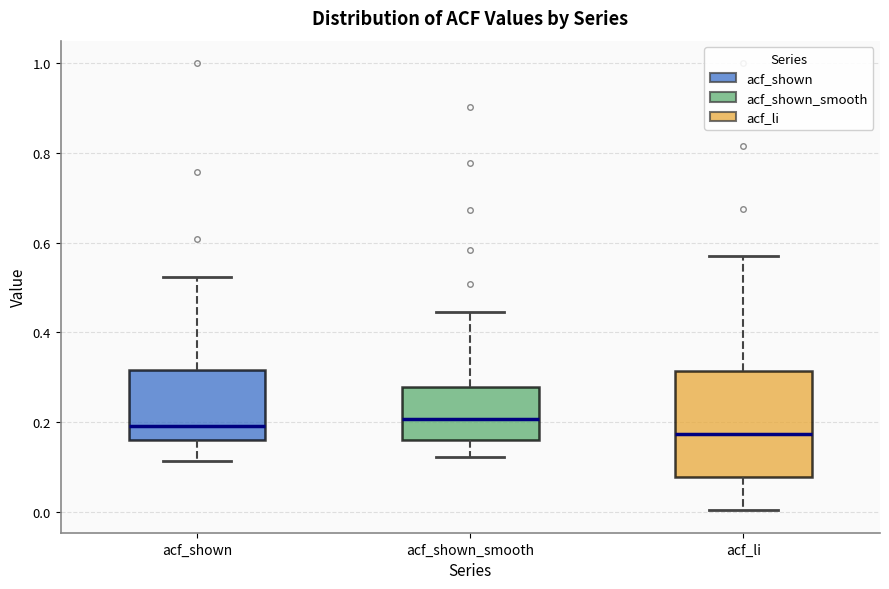

Which box is the tallest, from its lower edge to its upper edge?

acf_li